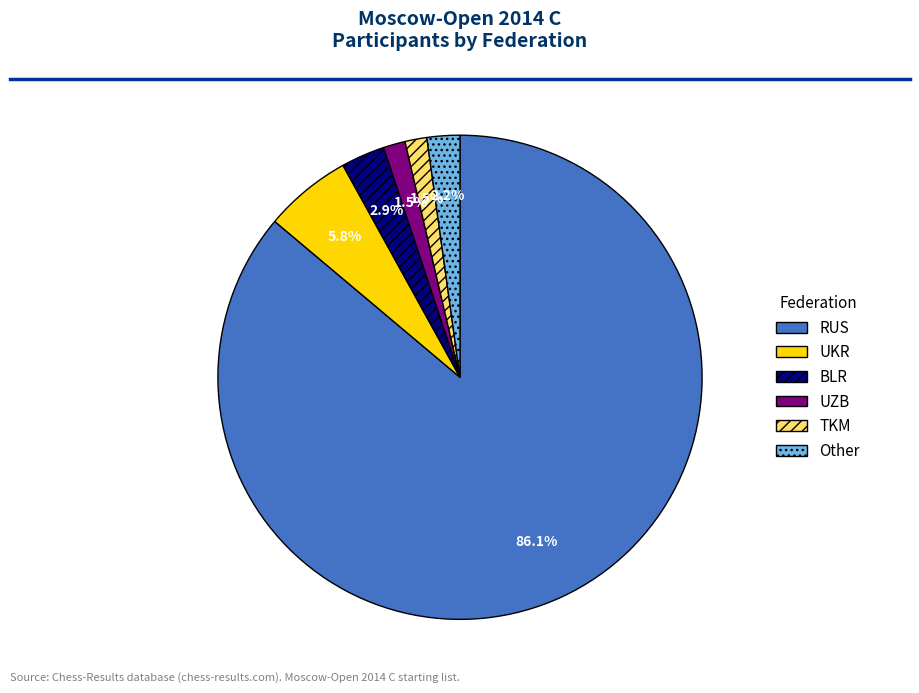

The BLR slice represents 12% of the pie. True or false?

False